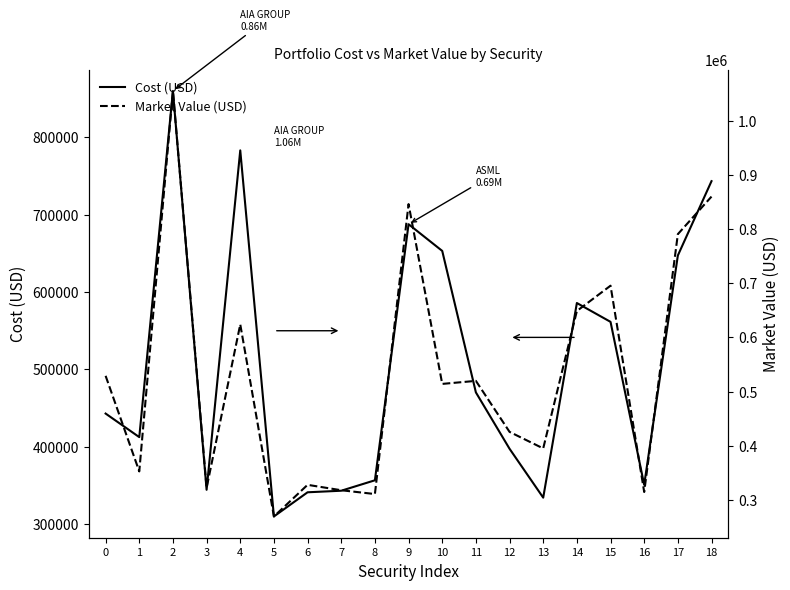

Reading left to right, list all the values displayed in this chart.

Cost (USD): 0=442936.3	1=412469.3	2=860006.6	3=344371.1	4=783193.1	5=309920.1	6=341154.1	7=343168.3	8=356666.7	9=687732.0	10=653212.6	11=470293.7	12=397422.5	13=334222.3	14=585851.9	15=561500.5	16=350816.3	17=647302.9	18=743401.4
Market Value (USD): 0=528980.2	1=352354.3	2=1055280.4	3=321958.9	4=624014.1	5=269180.0	6=327596.8	7=317601.5	8=310558.8	9=846225.0	10=514055.9	11=519647.5	12=425425.0	13=394861.7	14=648779.0	15=695510.0	16=314358.0	17=790740.0	18=860132.0